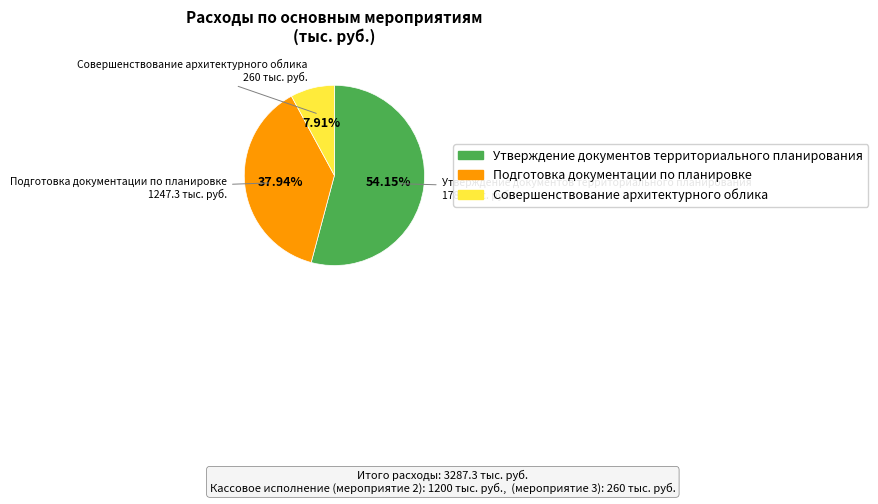

Which category has the biggest portion of the pie?

Утверждение документов территориального планирования